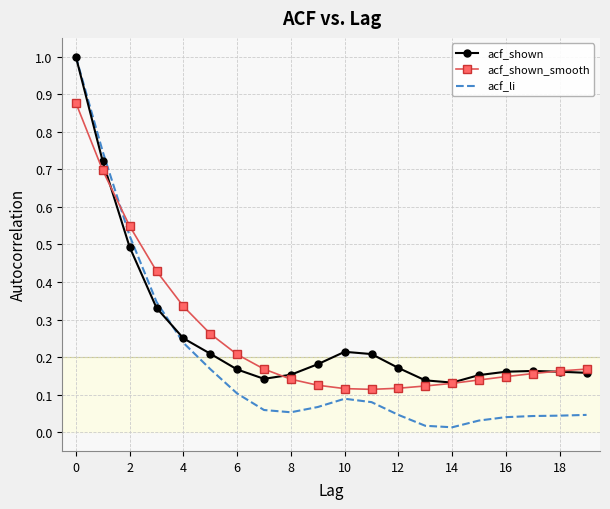

Which series has the widest spread of values?

acf_li